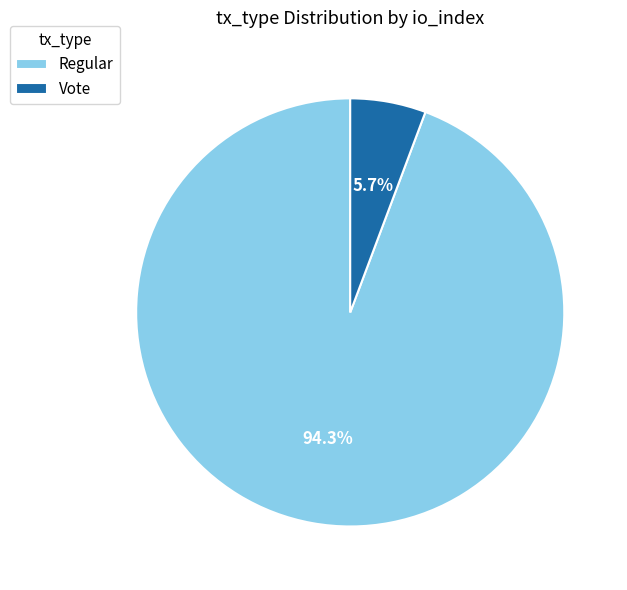

How many slices are in this pie chart?

2